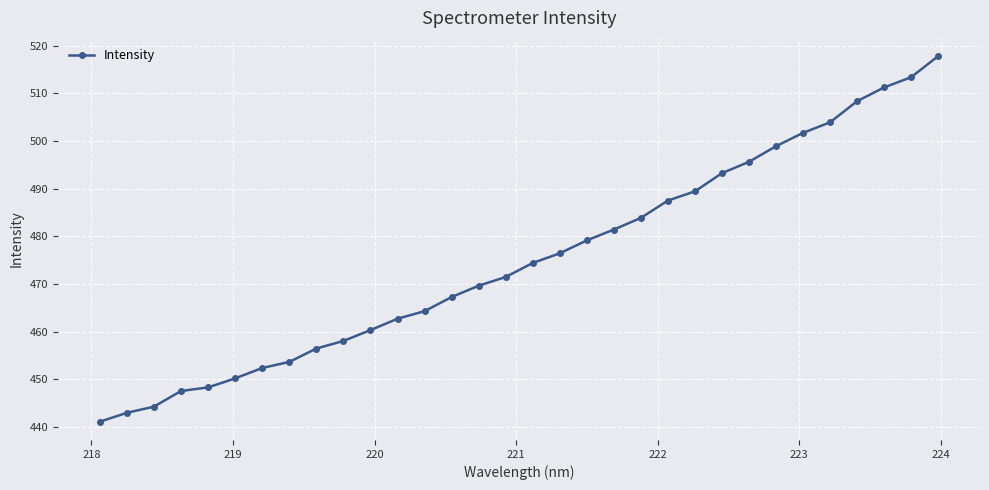

What is the value of the 32nd point from the left?

517.8